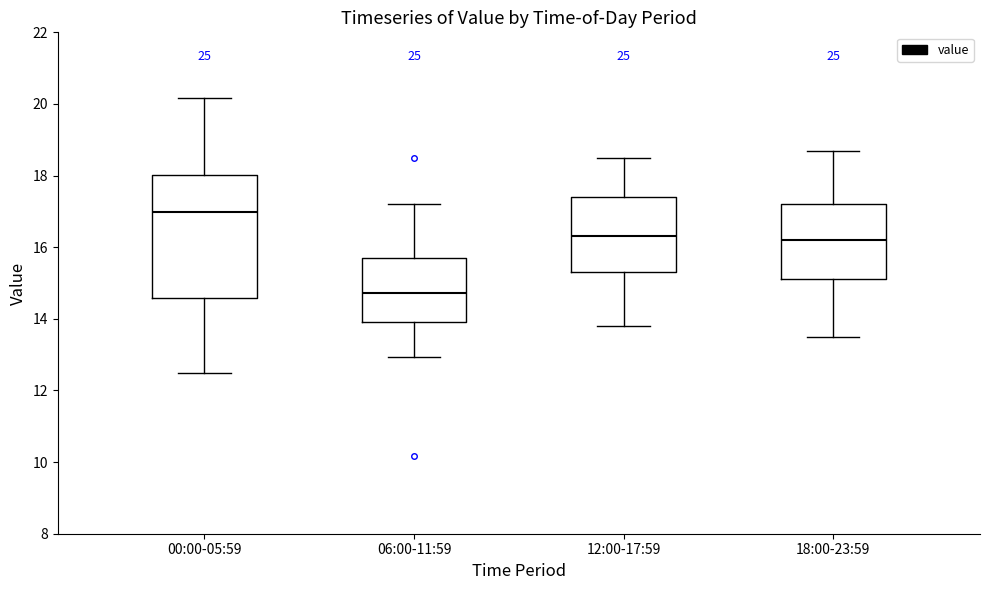

Reading left to right, read every box against the y-axis: the position of its median line, the range the box covers, and the ends of its whiskers. The values are not printed on the chart, so give them approximately, as read against the axis.

00:00-05:59: median 17.0, box 14.6 to 18.0, whiskers 12.6 to 20.2
06:00-11:59: median 14.8, box 14.0 to 15.8, whiskers 13.0 to 17.2
12:00-17:59: median 16.4, box 15.4 to 17.4, whiskers 13.8 to 18.6
18:00-23:59: median 16.2, box 15.2 to 17.2, whiskers 13.6 to 18.8